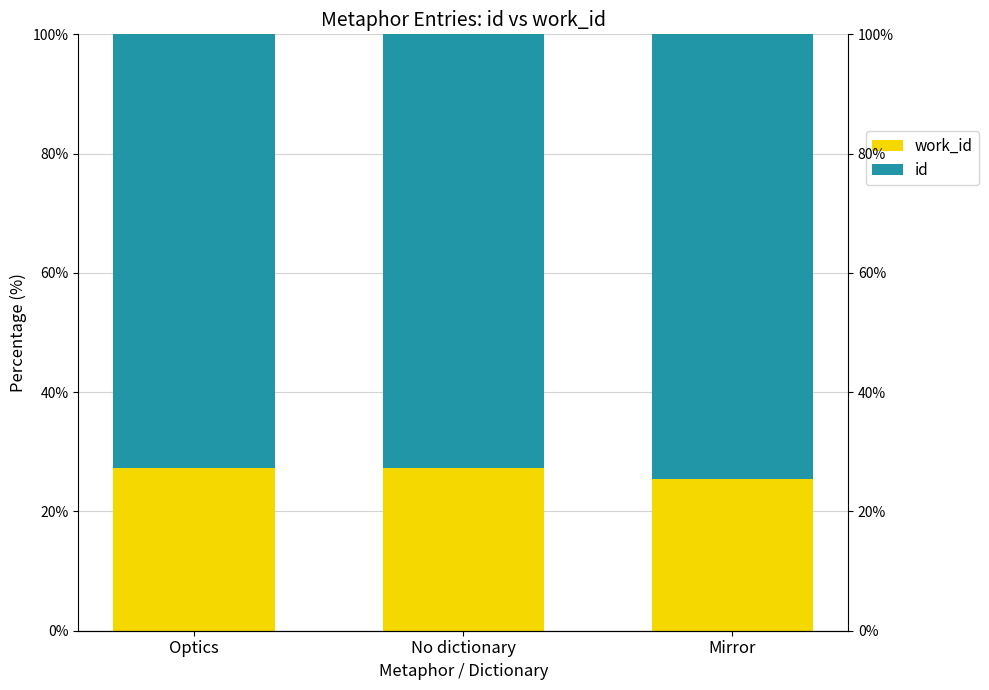

At which label is id closest to 73?

Optics